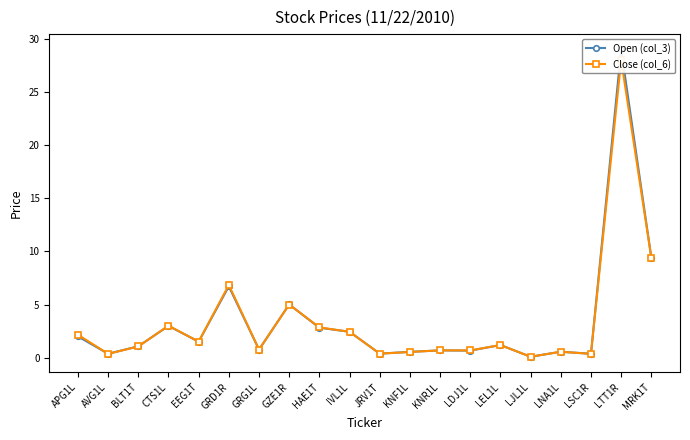

Which series has the widest spread of values?

Open (col_3)